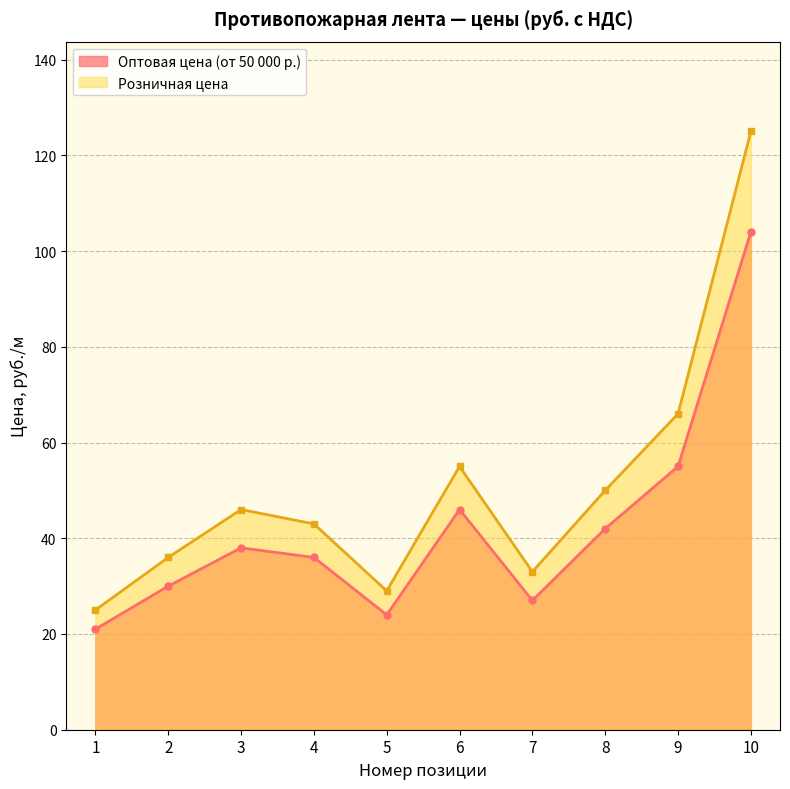

List the labels in order of Оптовая цена (от 50 000 р.) value, largest first.

10, 9, 6, 8, 3, 4, 2, 7, 5, 1